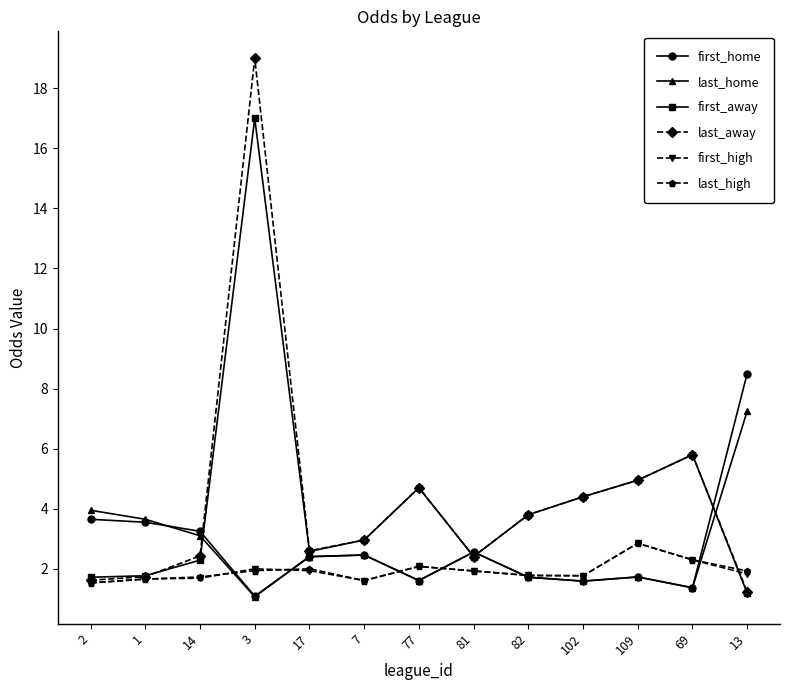

What is the label of the 5th point from the right?

82